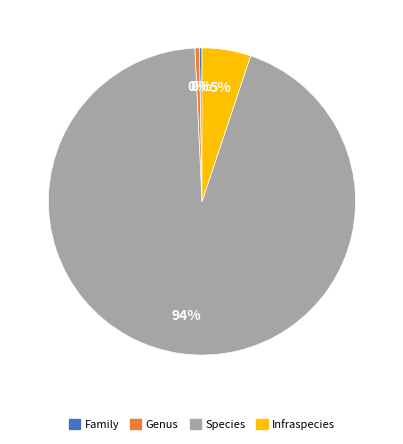

Is it true that Species is 79% of the pie?

False